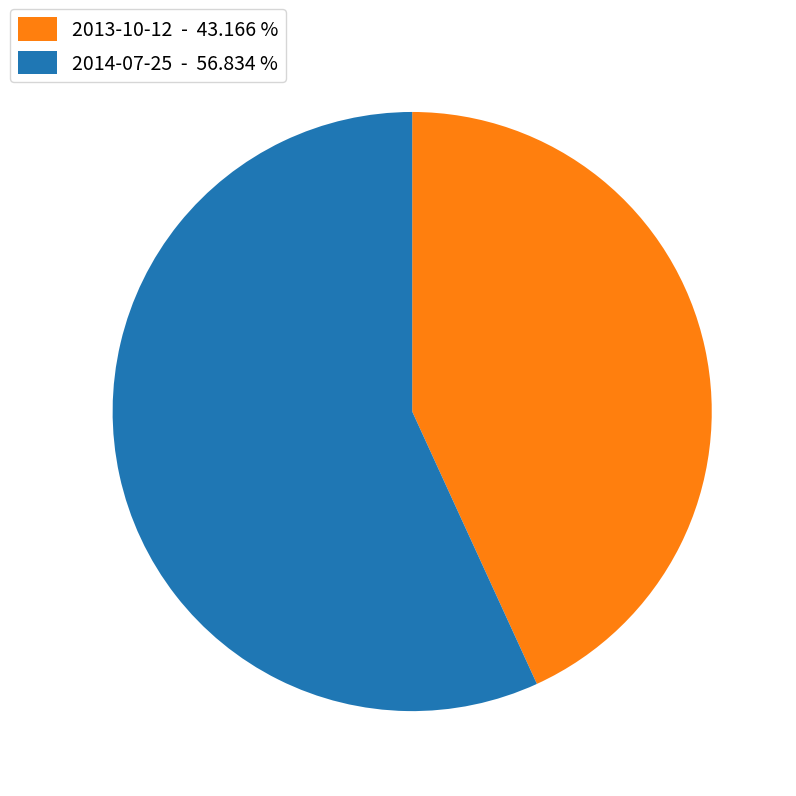

Do 2014-07-25 - 56.834 % and 2013-10-12 - 43.166 % together represent more than half of the pie?

Yes